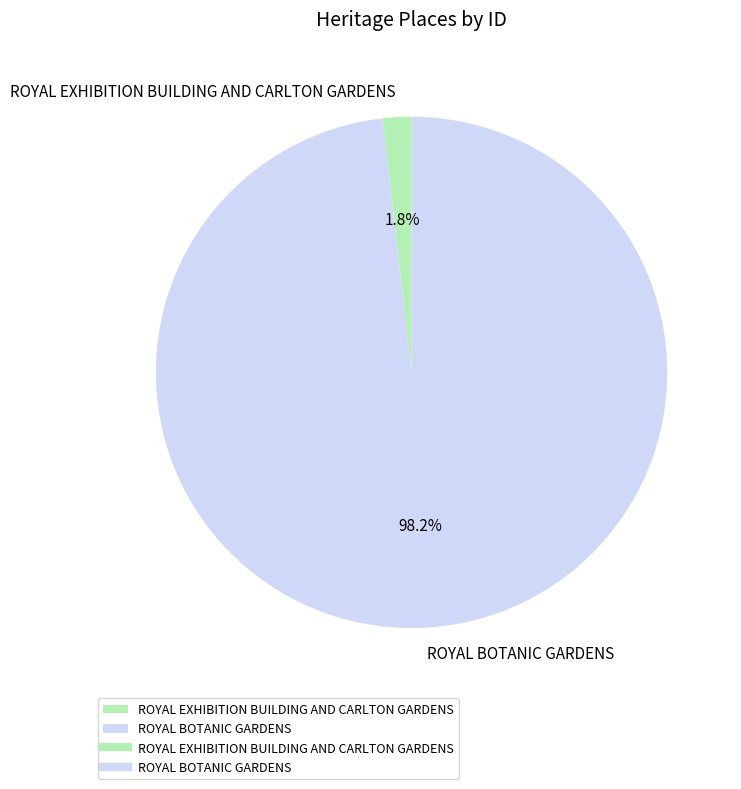

What percentage is the ROYAL BOTANIC GARDENS slice, to the nearest percent?

98%